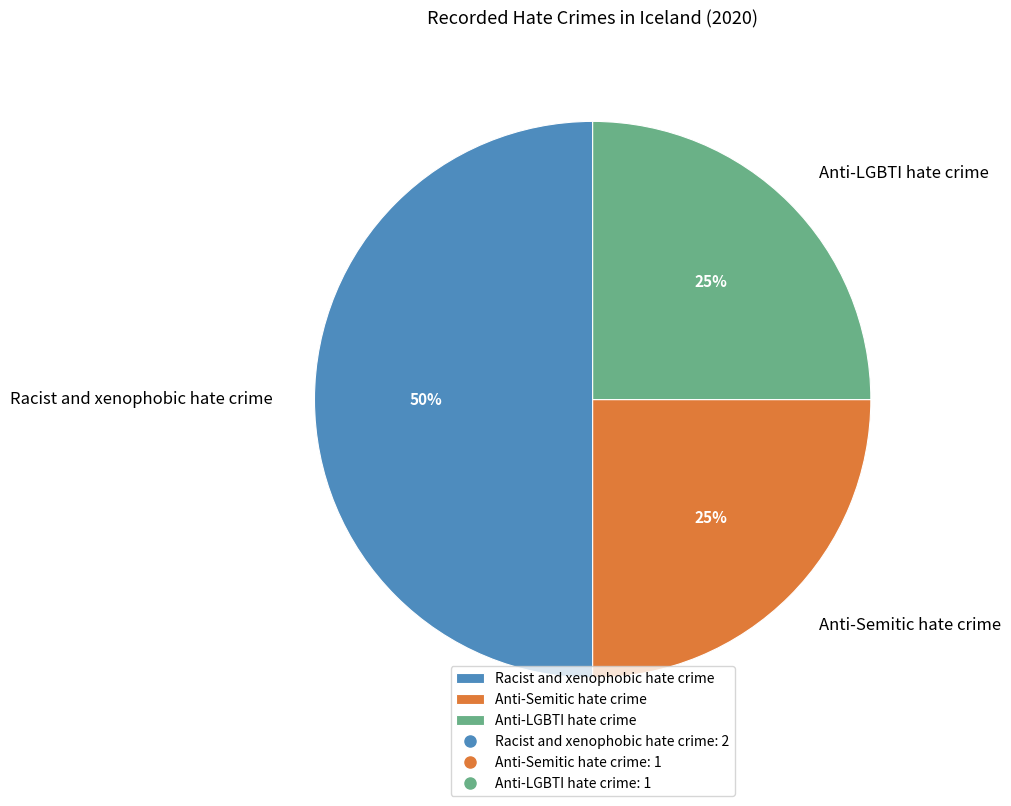

To the nearest percent, what percentage of the pie is Anti-LGBTI hate crime?

25%